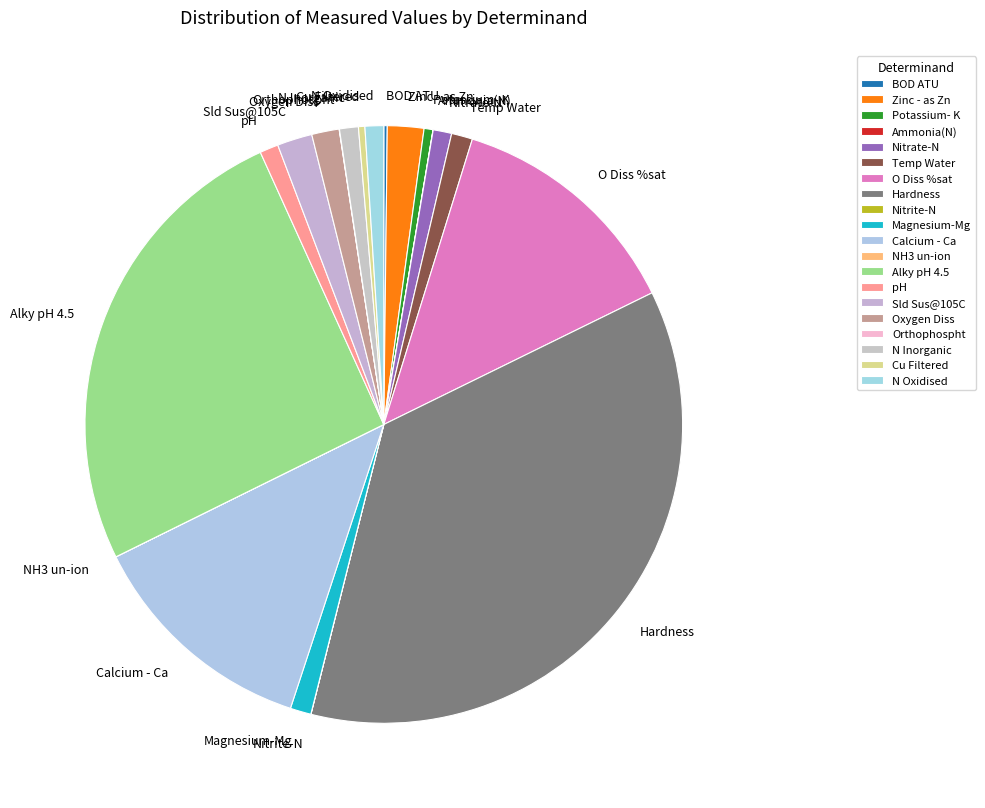

True or false: Nitrate-N accounts for 1% of the total.

True